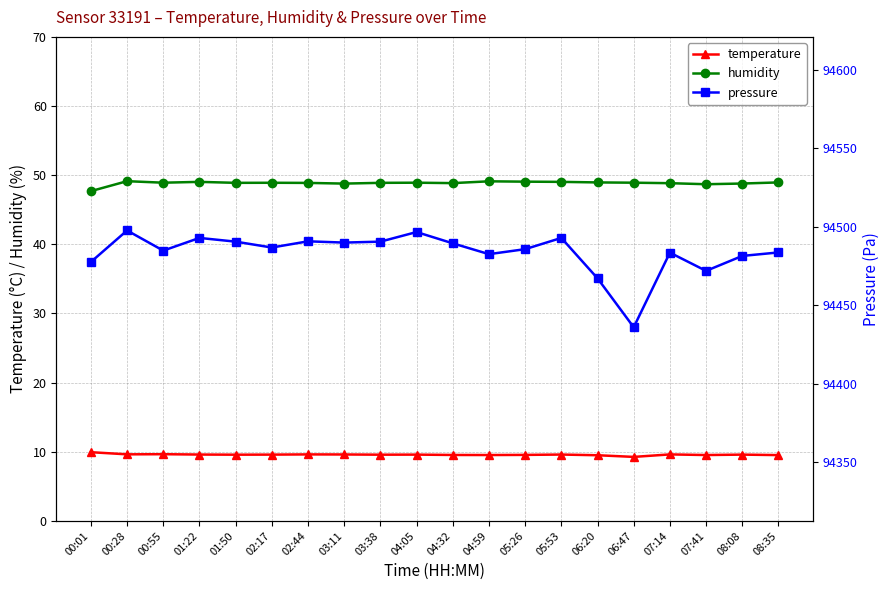

How many series are shown in this chart?

3